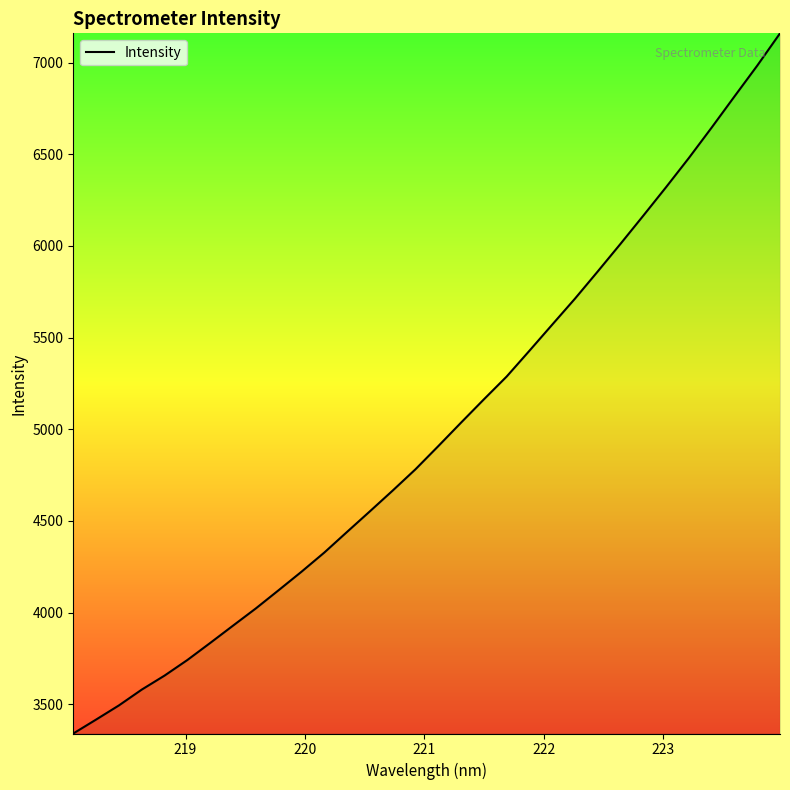

What is the difference between the maximum and minimum values?

3819.9